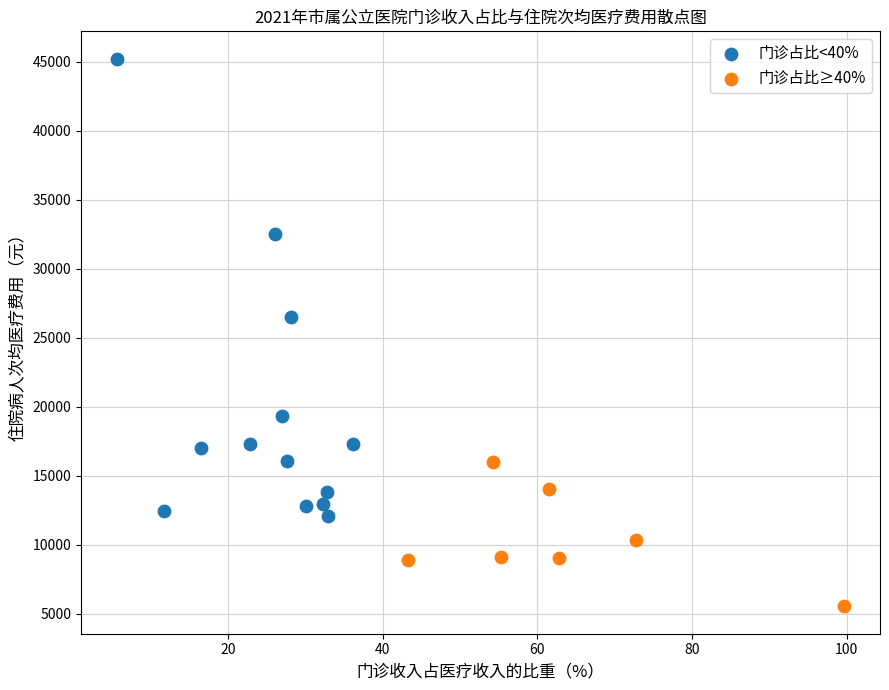

Which series reaches the maximum Y coordinate?

门诊占比<40%